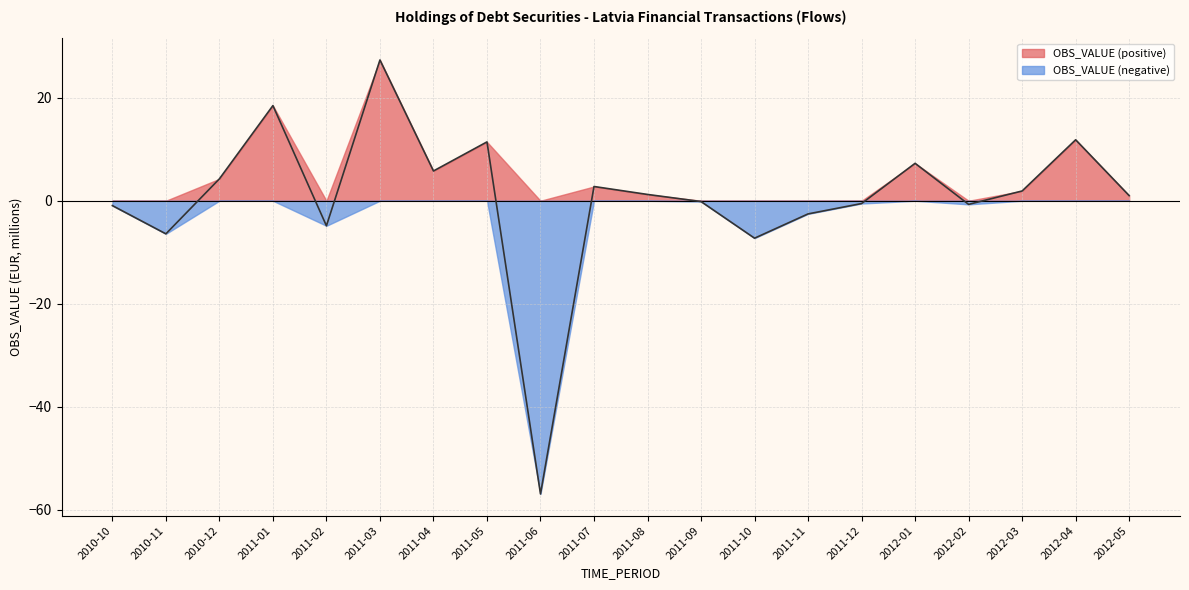

List the labels in order of value, largest first.

2011-03, 2011-01, 2012-04, 2011-05, 2012-01, 2011-04, 2010-12, 2011-07, 2012-03, 2011-08, 2012-05, 2011-09, 2011-12, 2012-02, 2010-10, 2011-11, 2011-02, 2010-11, 2011-10, 2011-06